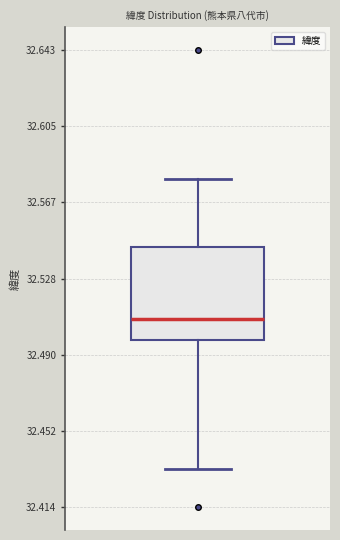

Where is the lower edge of the box on the y-axis? The values are not printed on the chart, so give them approximately, as read against the axis.

32.500